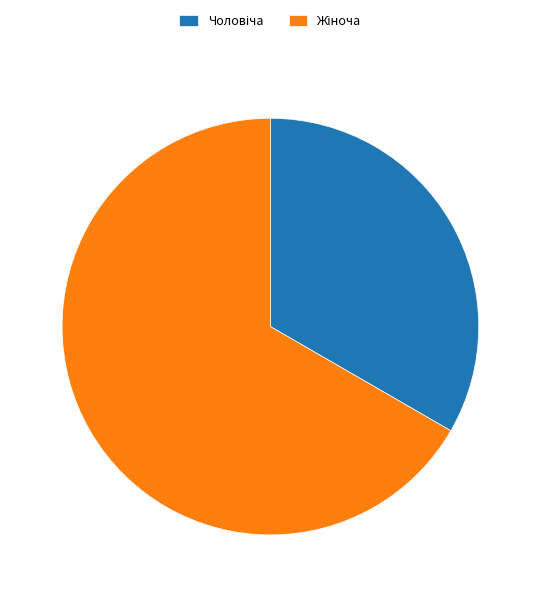

Does any single category account for the majority?

Yes